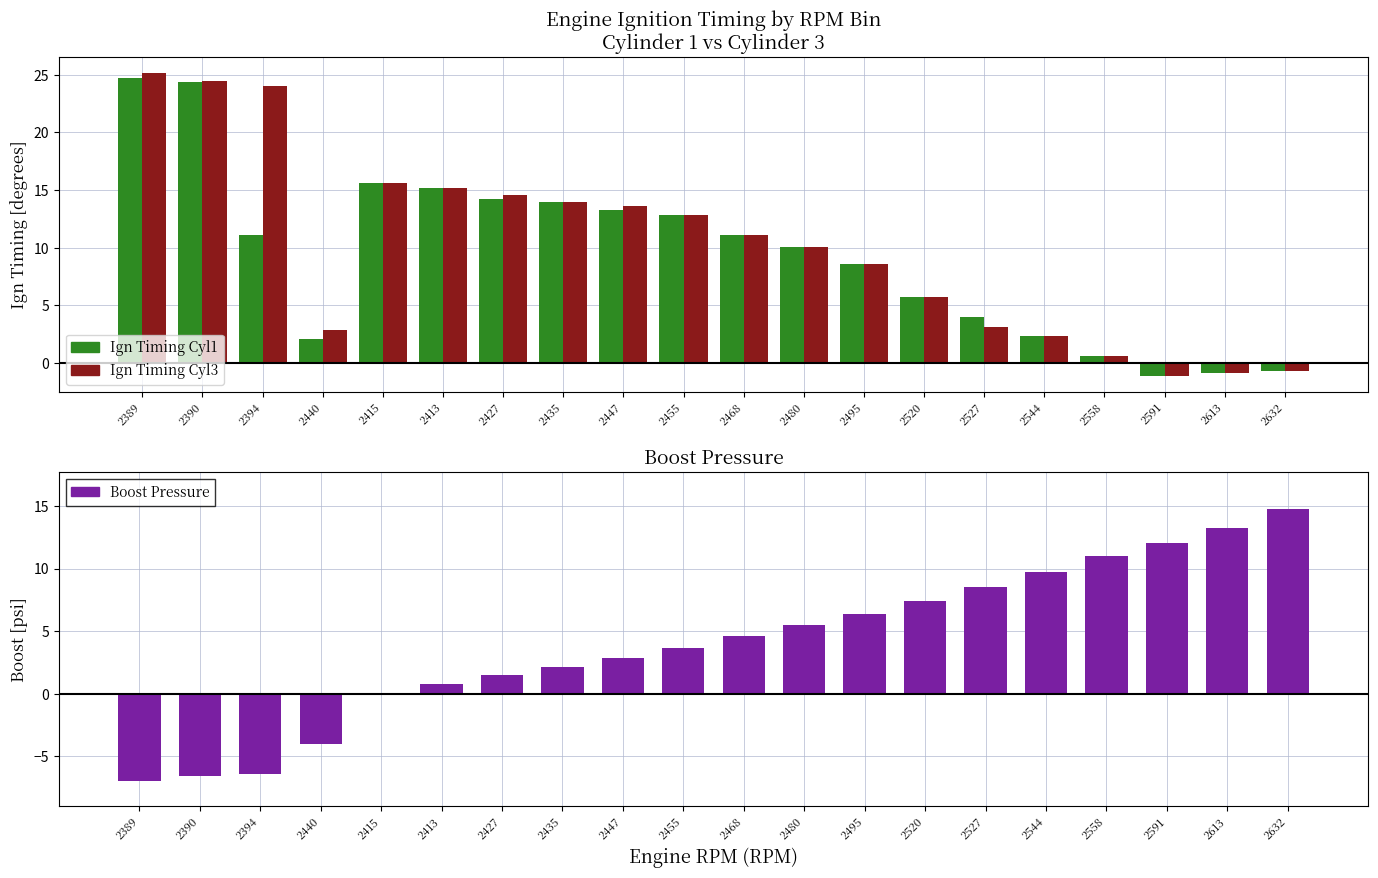

What is the smallest value displayed?

-7.0